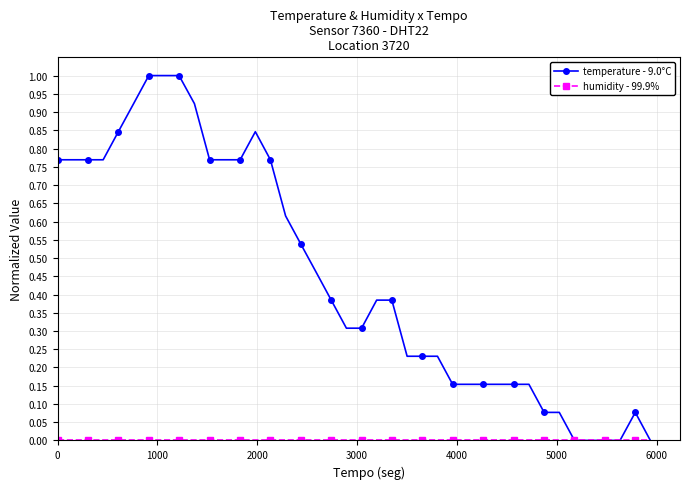

Which series has the largest total across all categories?

temperature - 9.0°C